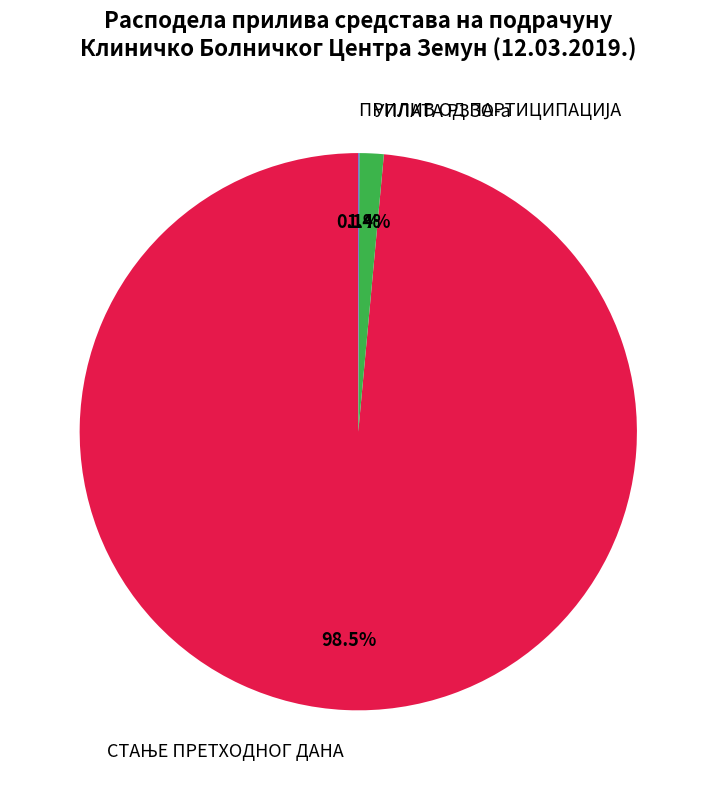

What percentage is NOT represented by УПЛАТА РЗЗО-а?

98.6%